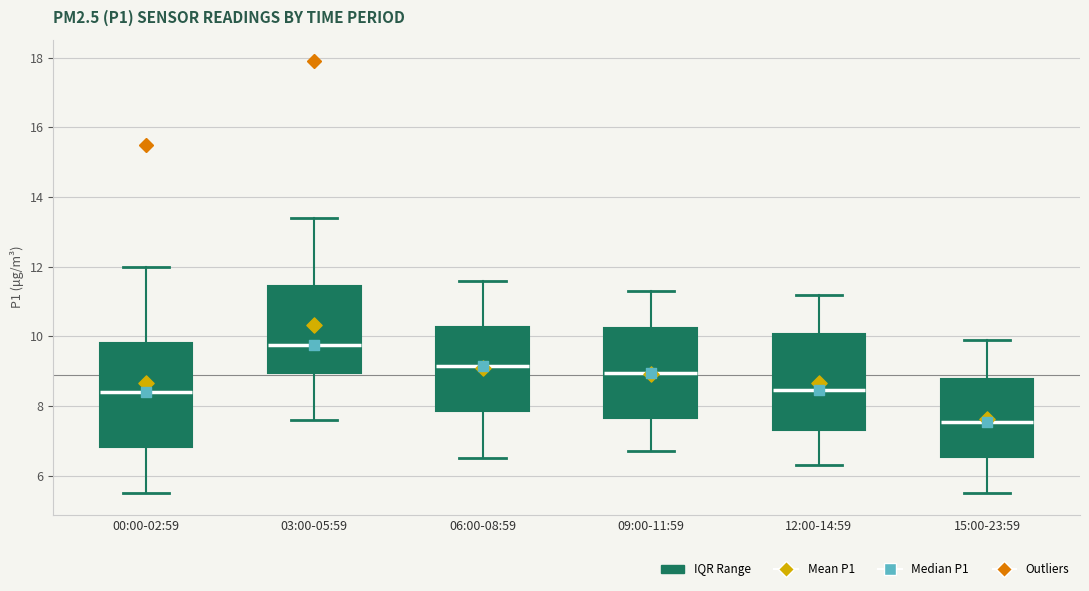

Which box is the tallest, from its lower edge to its upper edge?

00:00-02:59